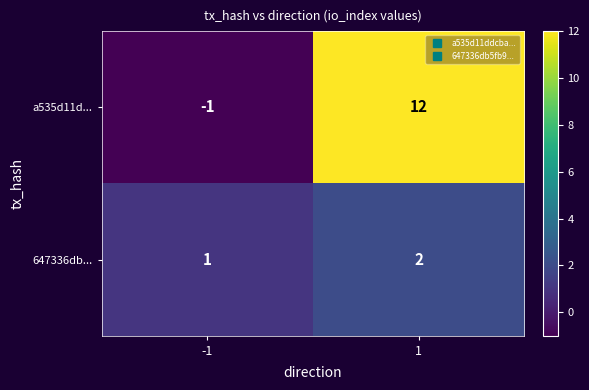

Reading left to right, extract all data points from this chart.

a535d11d...: -1	12
647336db...: 1	2